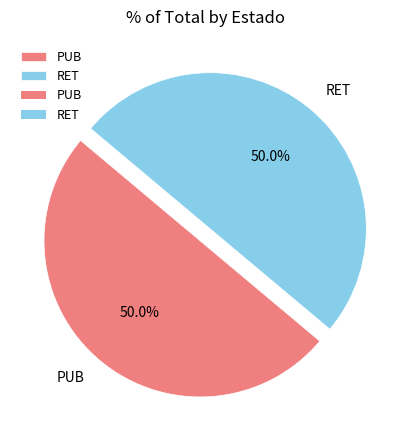

To the nearest percent, what is the average slice percentage?

50%